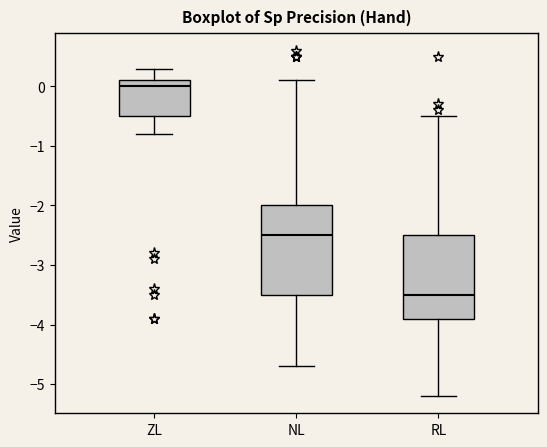

Reading left to right, transcribe this box plot: for each box, give where its median line is, the range the box spans, and where its two whiskers end, as read against the y-axis. The values are not printed on the chart, so give them approximately, as read against the axis.

ZL: median 0.0, box -0.5 to 0.1, whiskers -0.8 to 0.3
NL: median -2.5, box -3.5 to -2.0, whiskers -4.7 to 0.1
RL: median -3.5, box -3.9 to -2.5, whiskers -5.2 to -0.5